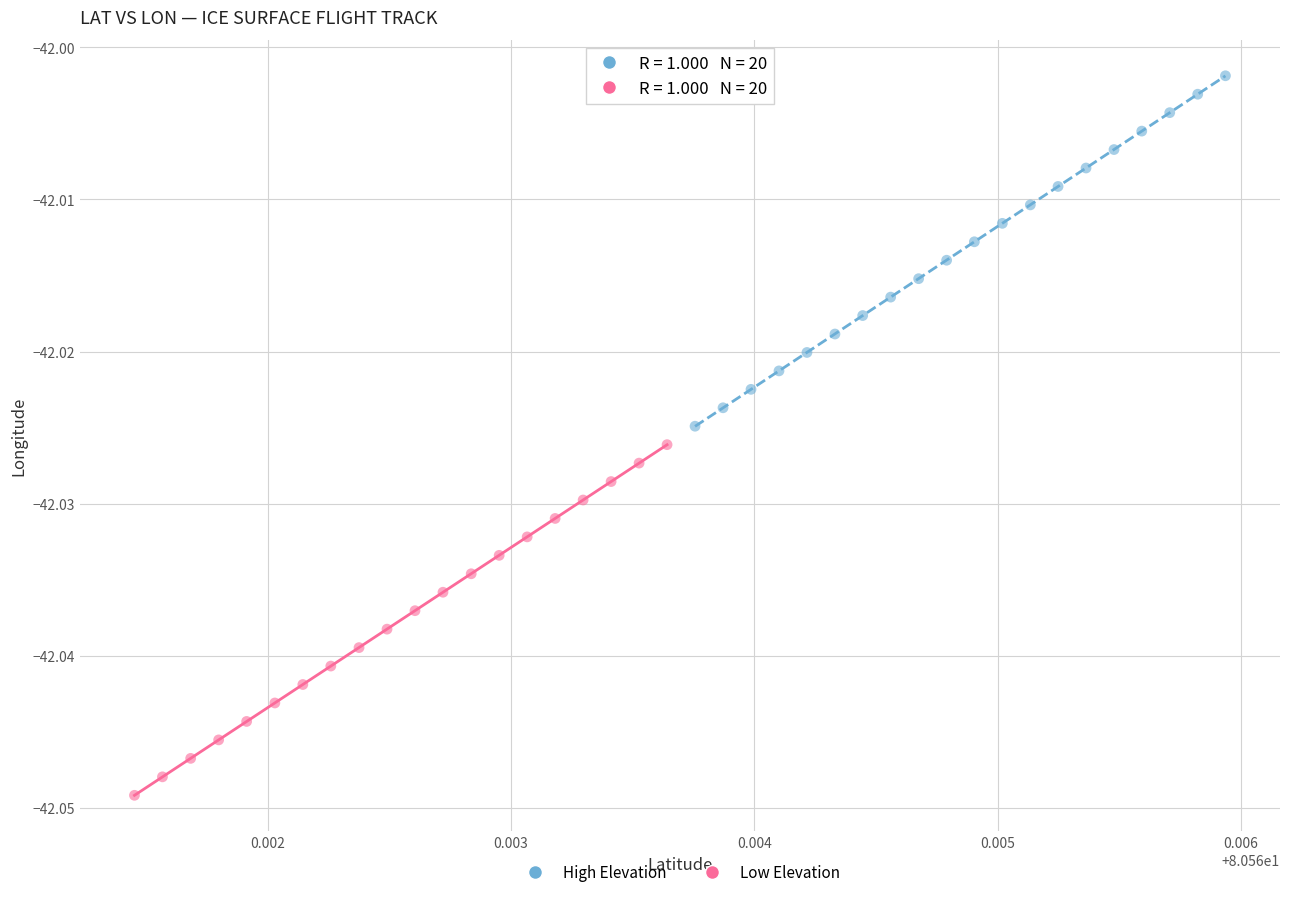

Which series reaches the maximum Y coordinate?

High Elevation